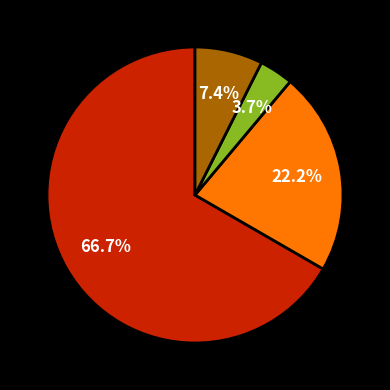

Is there a majority slice in this chart?

Yes